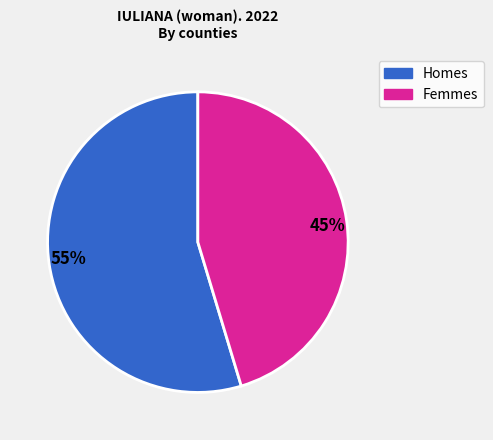

To the nearest percent, what is the average slice percentage?

50%